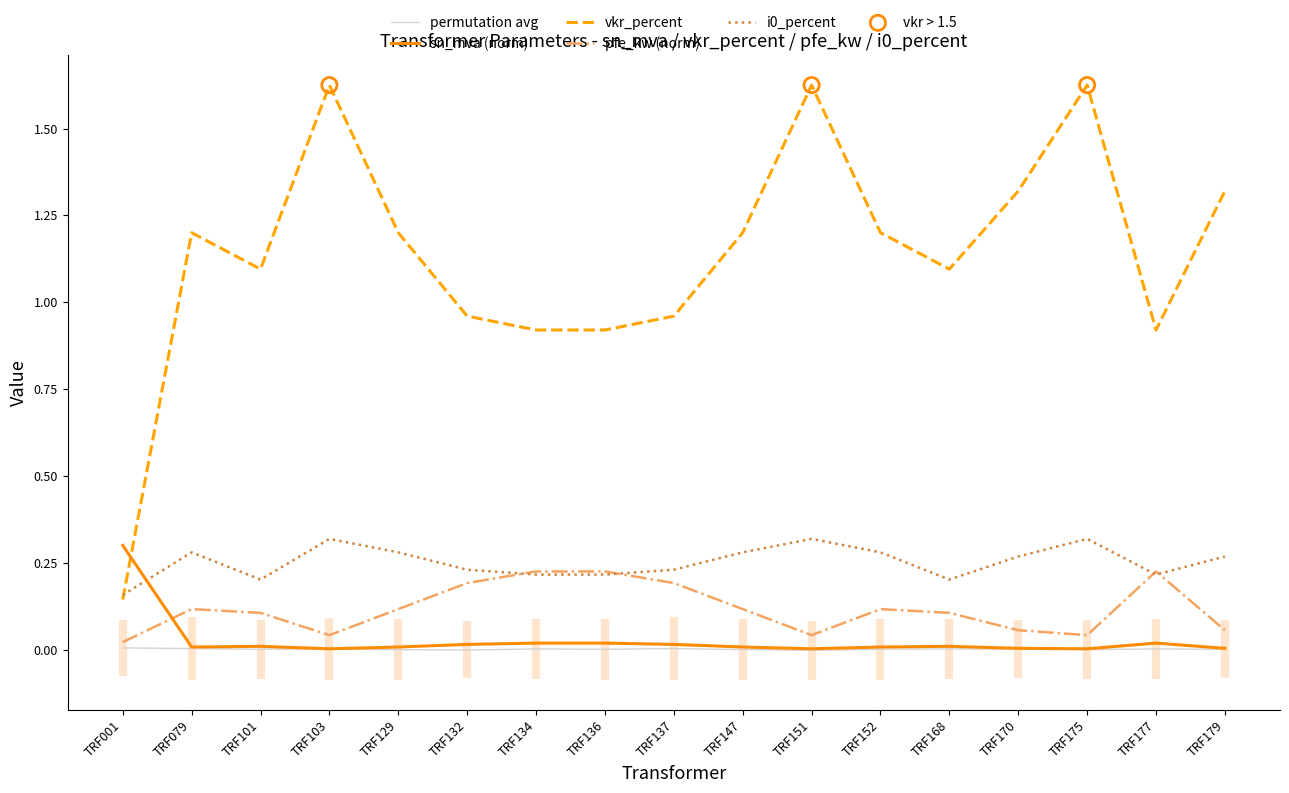

What is the total value across all series at TRF101?

1.4